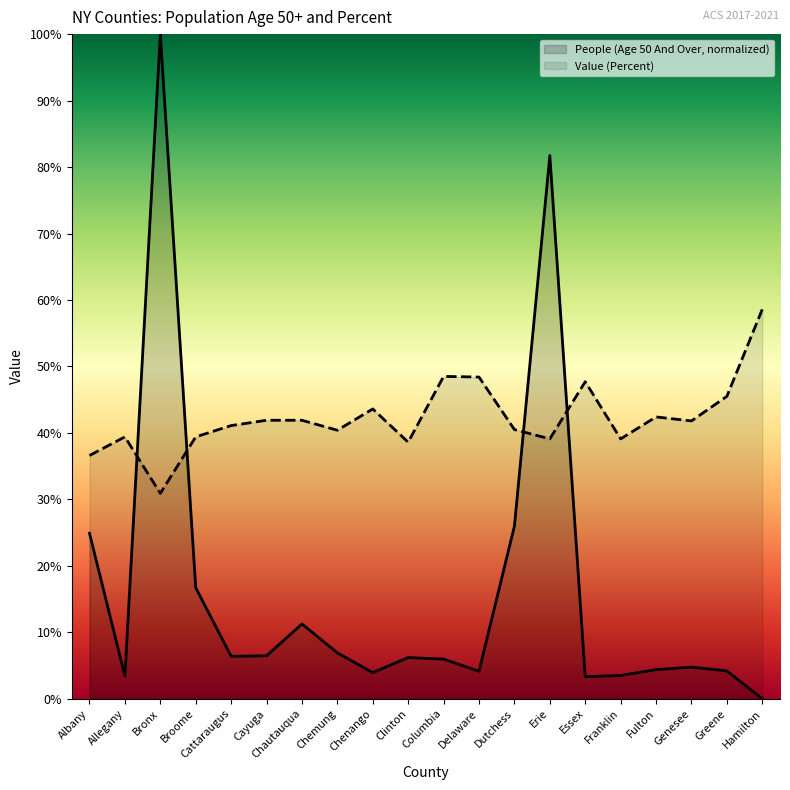

At which category does Value (Percent) reach its first local valley?

Bronx